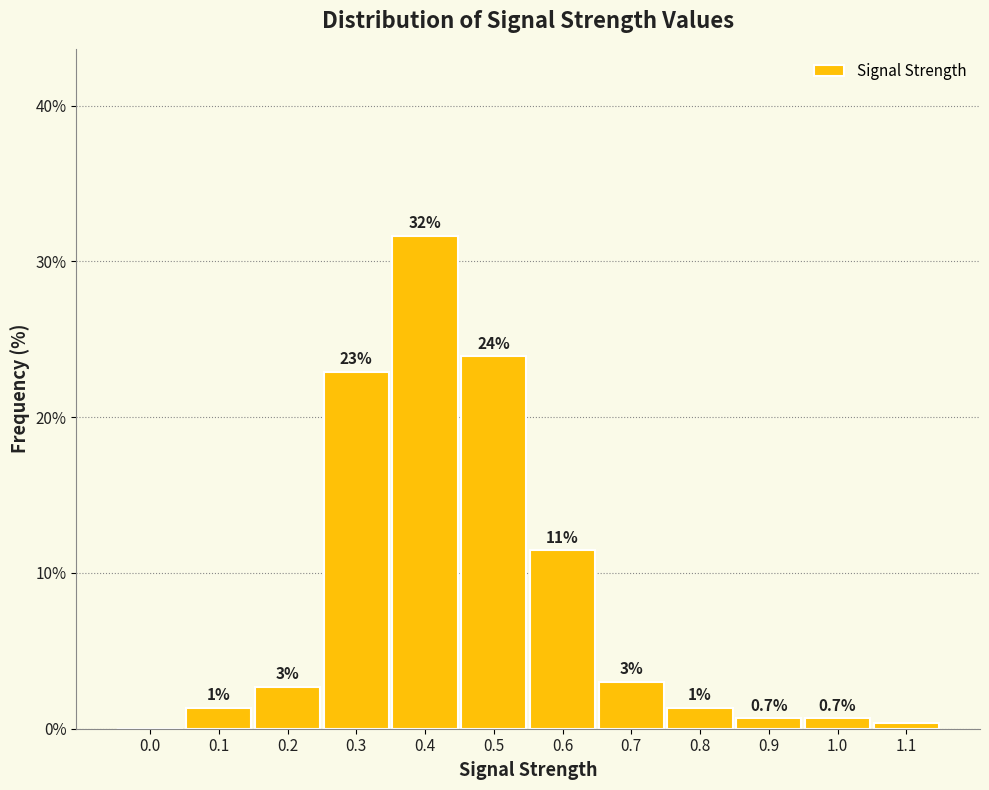

What is the greatest value displayed?

31.6